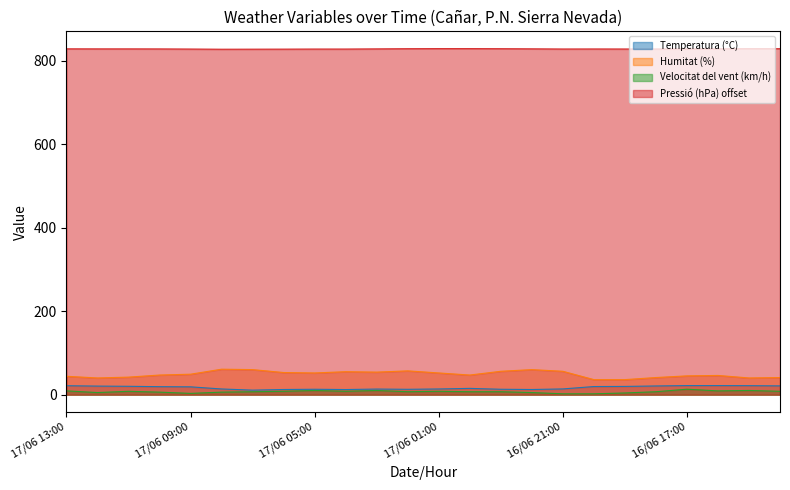

Does the chart have visible grid lines?

No